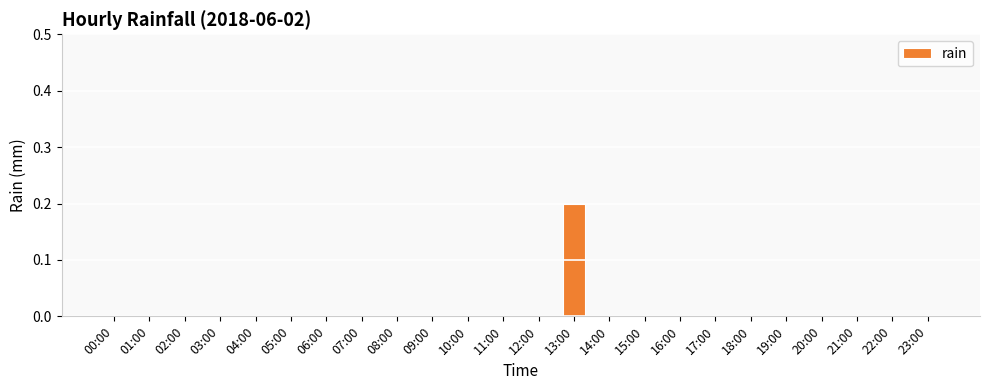

At which category does the chart reach its peak across all series?

13:00